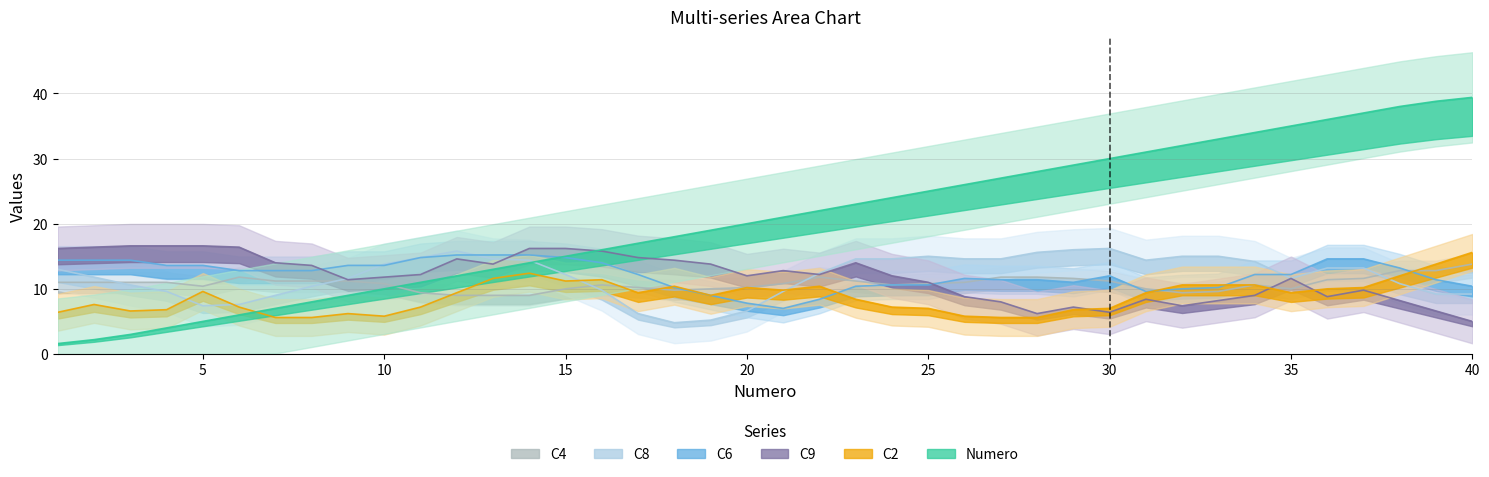

Which series has the widest spread of values?

Numero